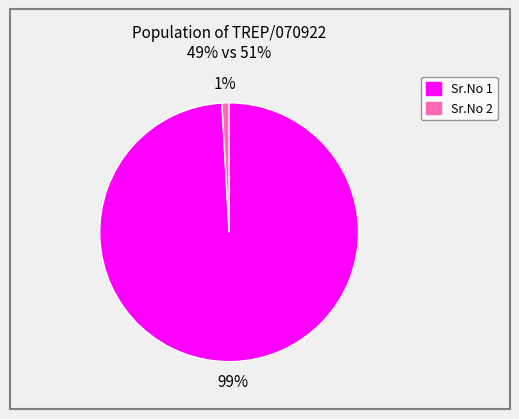

To the nearest percent, what is the average slice percentage?

50%